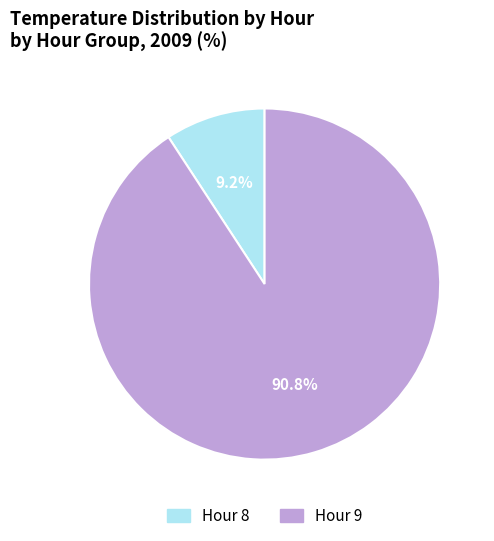

How many slices are in this pie chart?

2